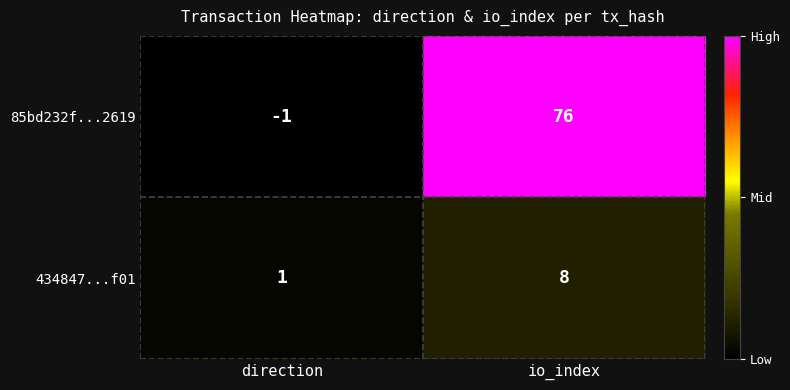

What is the average value of the 85bd232f...2619 series?

38